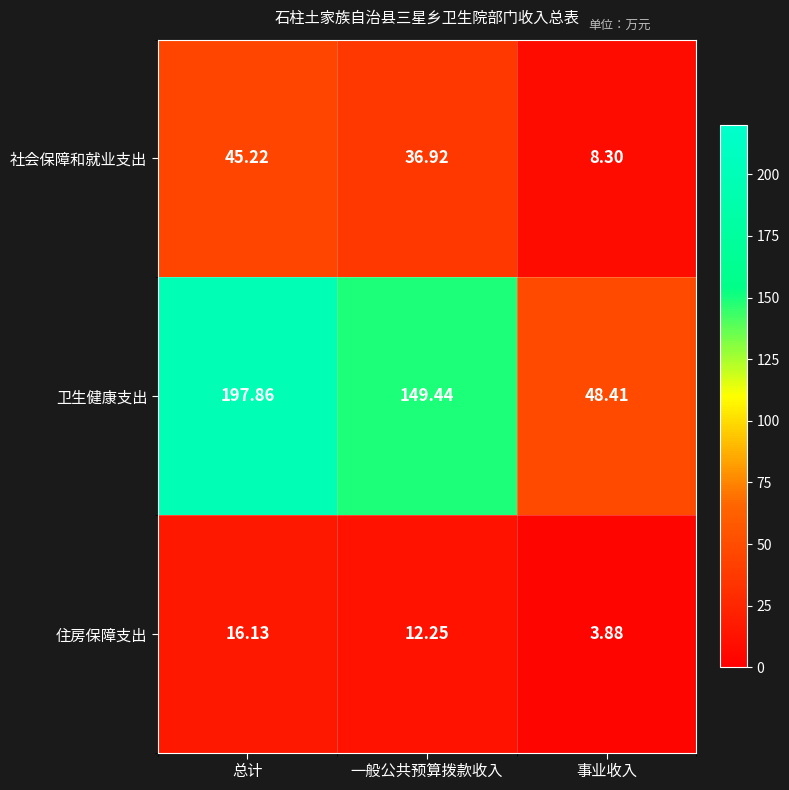

Which series changed the most between 一般公共预算拨款收入 and 事业收入?

卫生健康支出